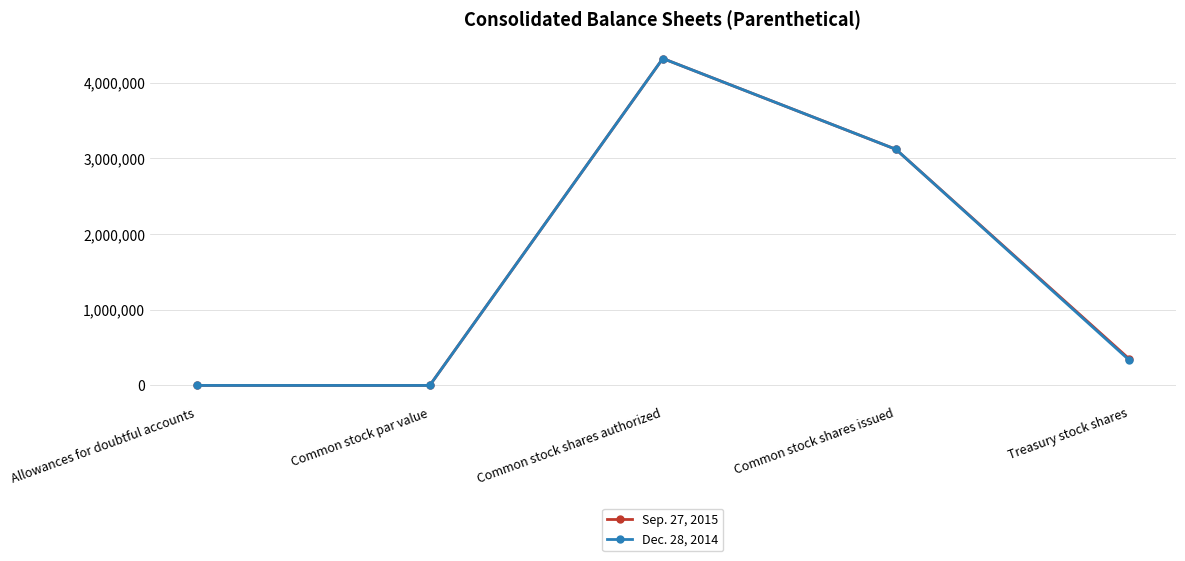

At which category is the sum across all series the highest?

Common stock shares authorized